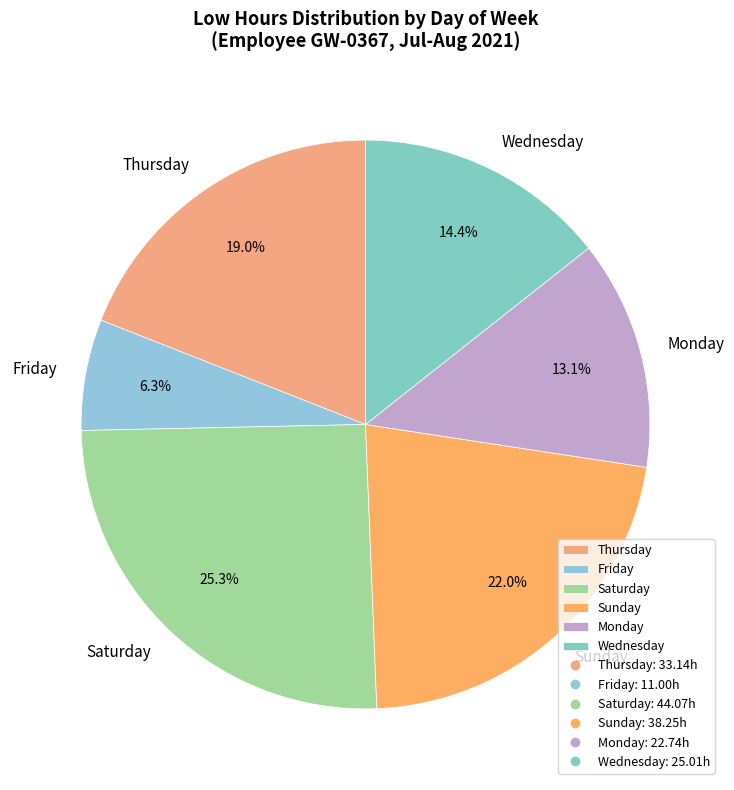

Rank the categories by value from lowest to highest.

Friday, Monday, Wednesday, Thursday, Sunday, Saturday